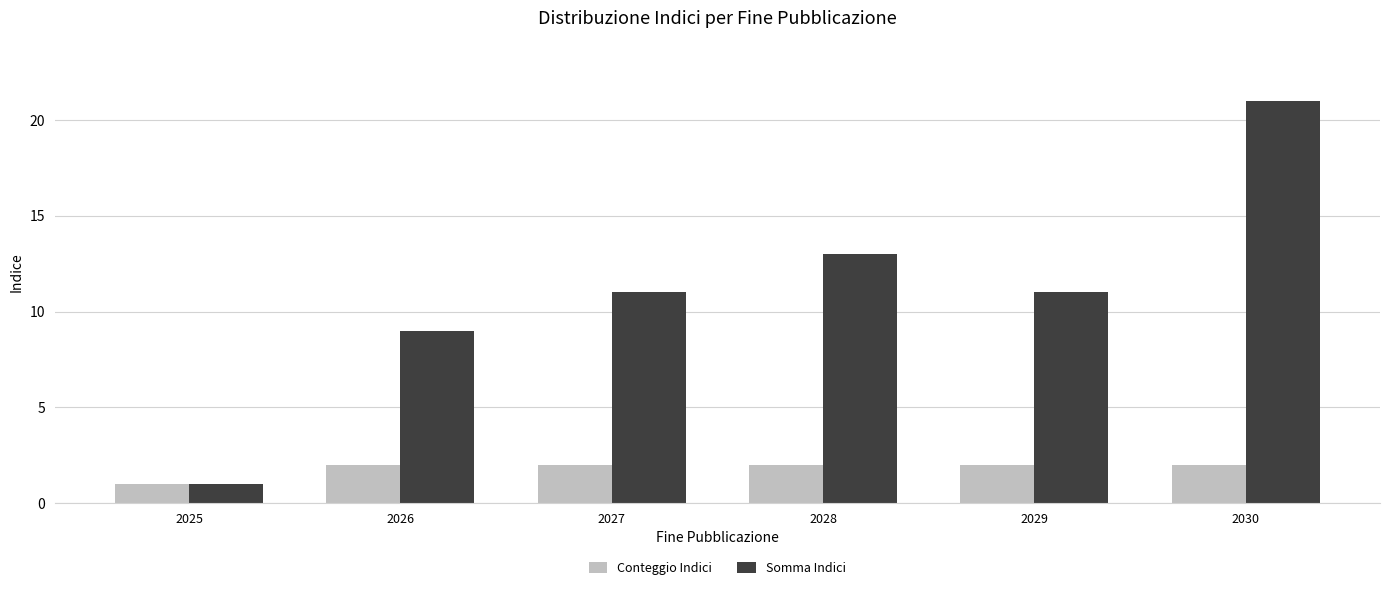

Rank the series by their average value, from lowest to highest.

Conteggio Indici, Somma Indici